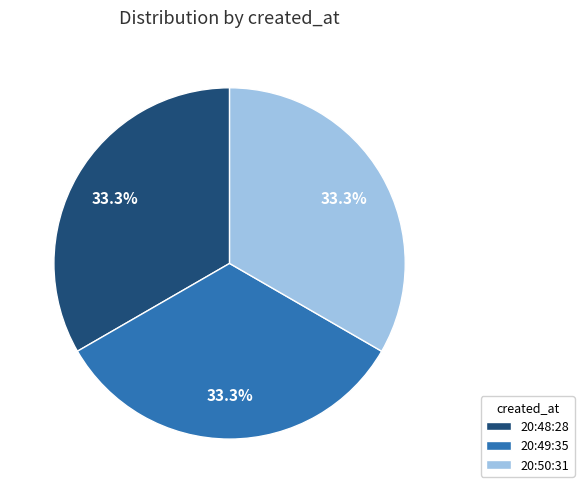

Do 20:50:31 and 20:49:35 together represent more than half of the pie?

Yes